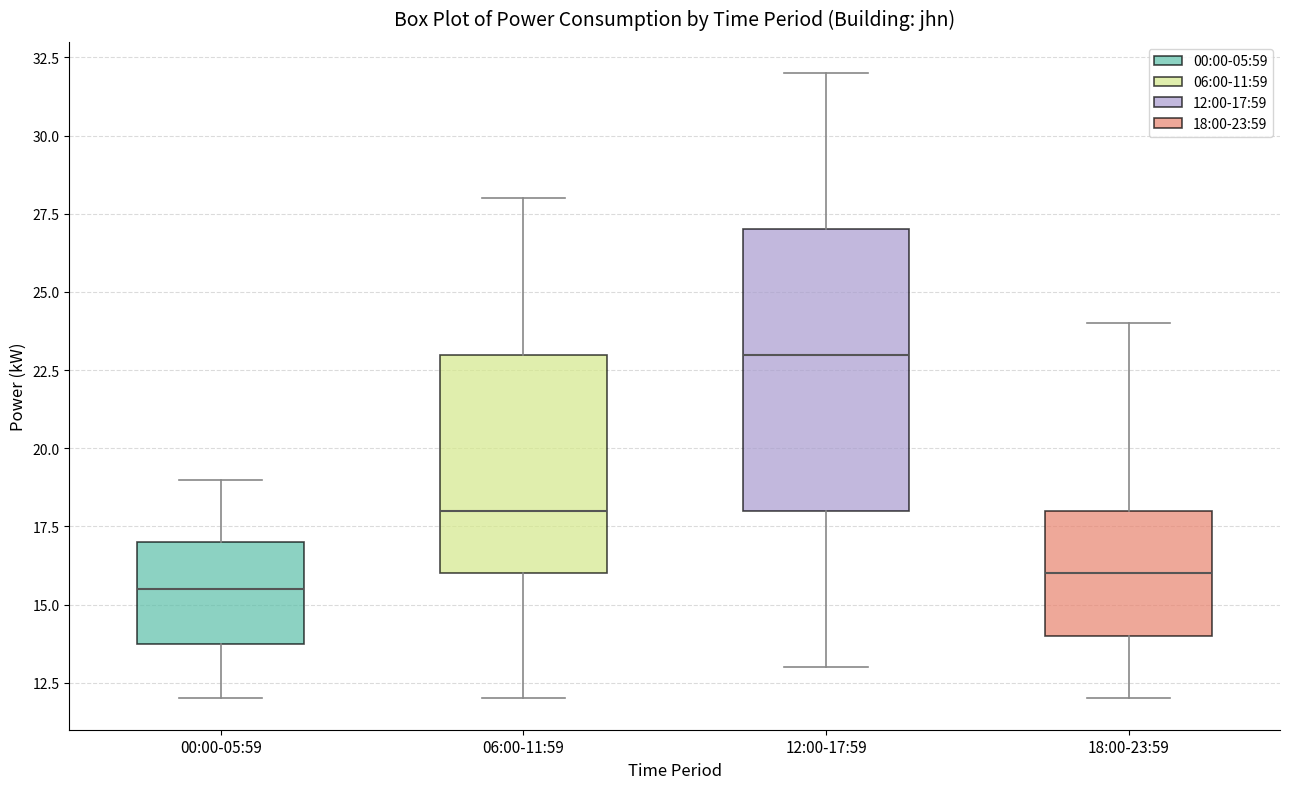

Comparing the boxes themselves (not the whiskers), which one is the tallest?

12:00-17:59